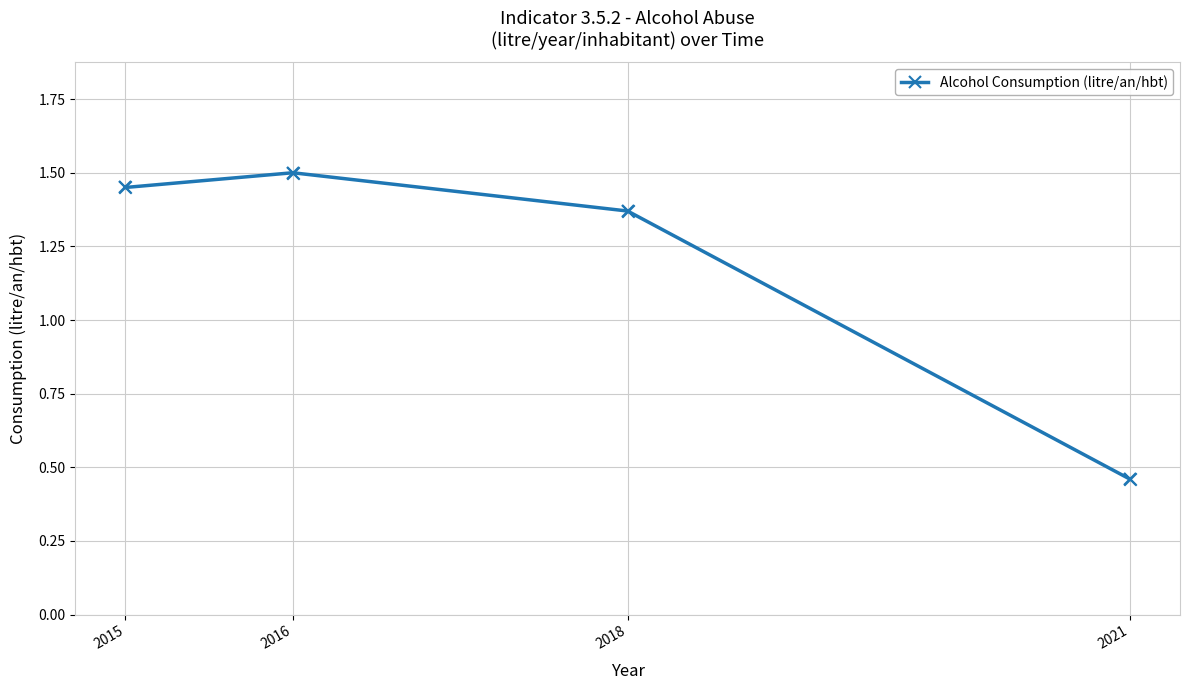

What is the change in value from 2016 to 2021?

-1.0